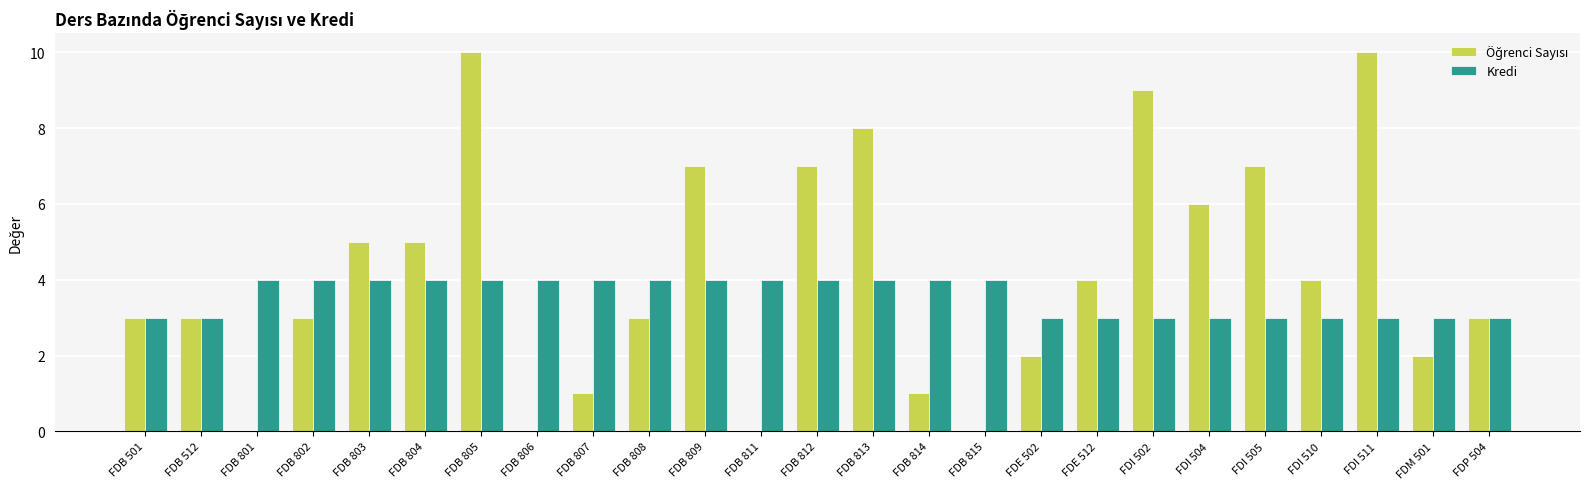

Is it true that Kredi equals 4 at FDB 806?

True